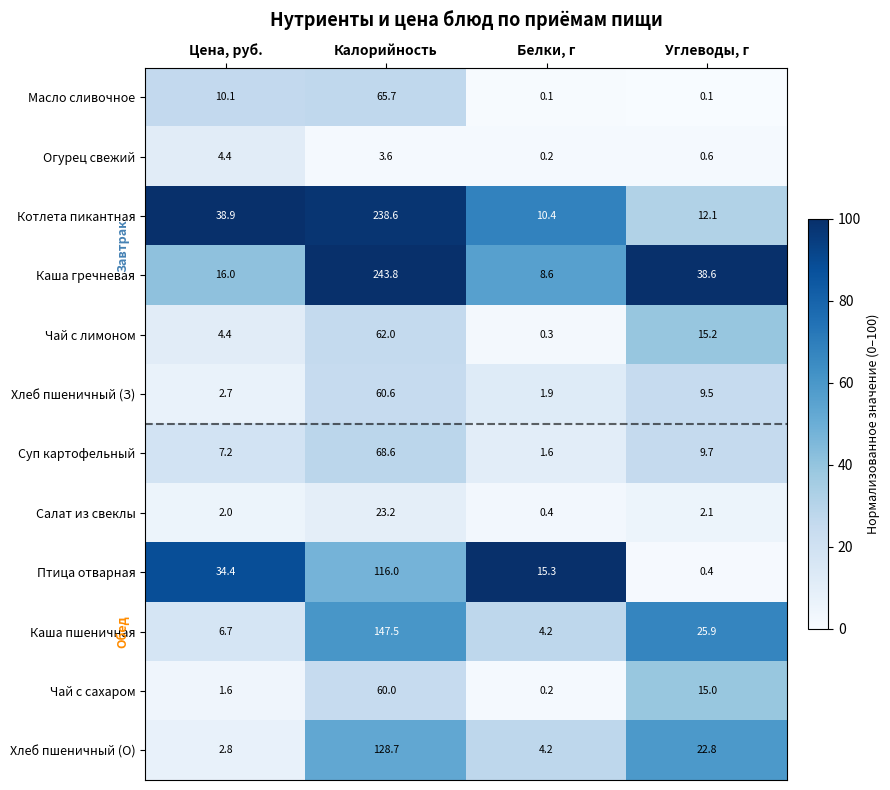

Which label corresponds to the largest value in the chart?

Калорийность